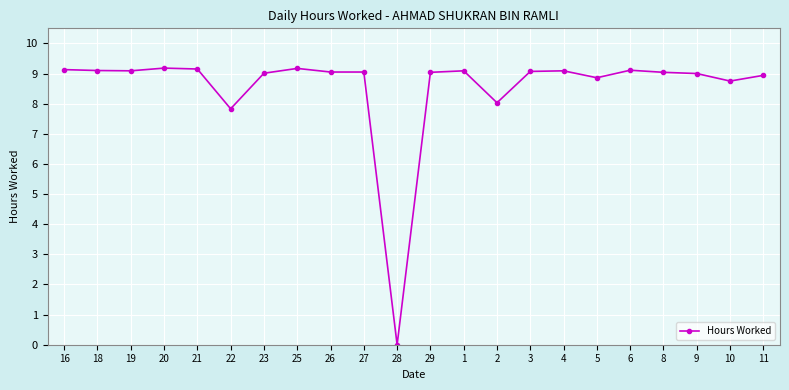

True or false: the data shows 3.8 at 23.

False